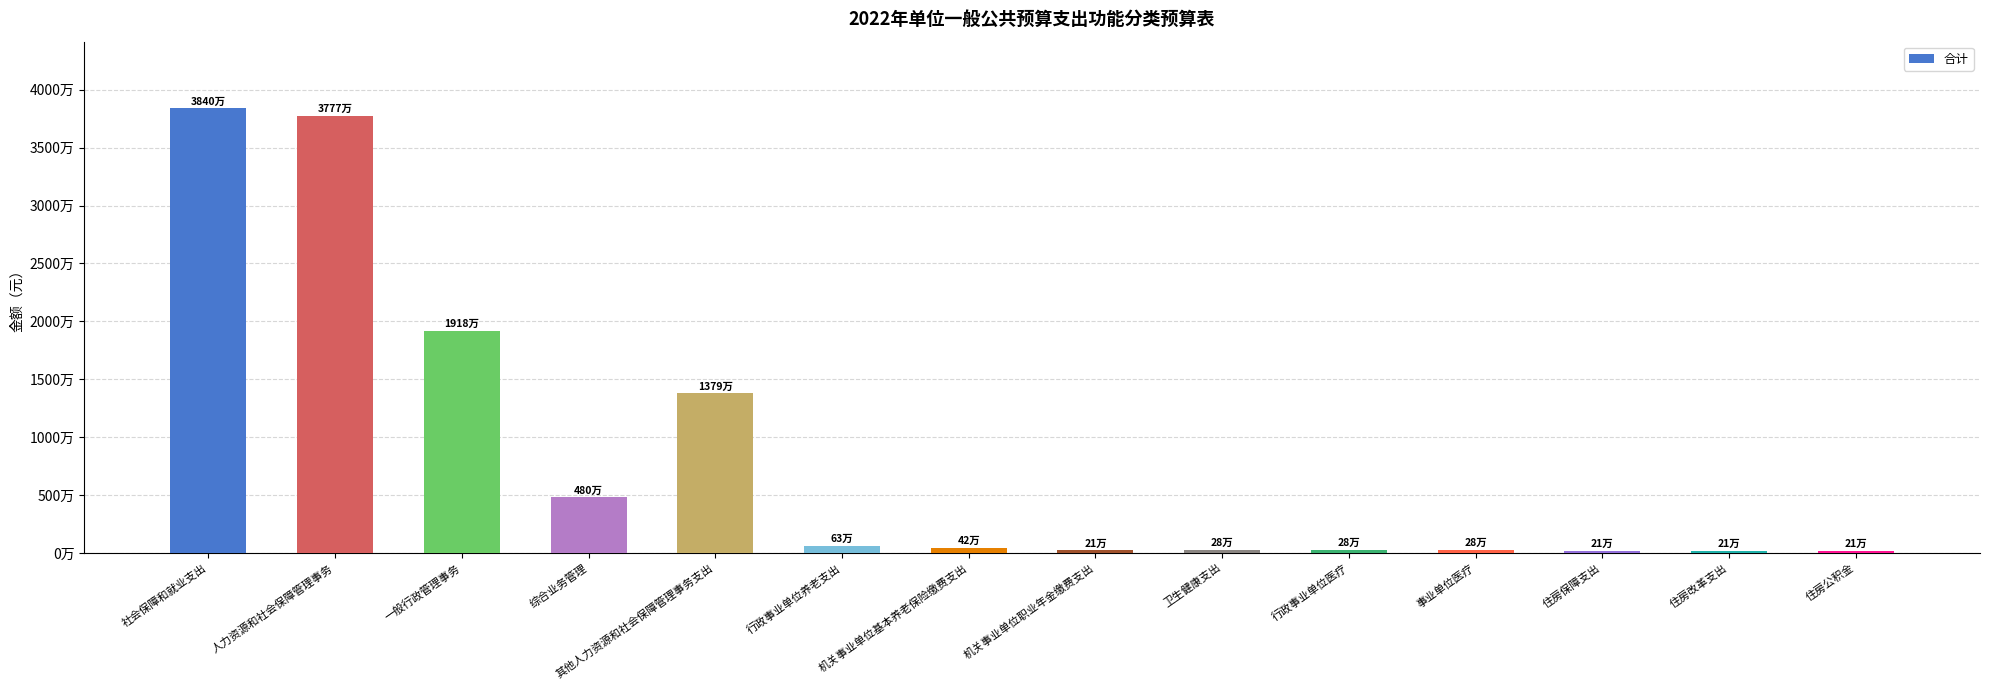

Which category has the highest value across all series?

社会保障和就业支出